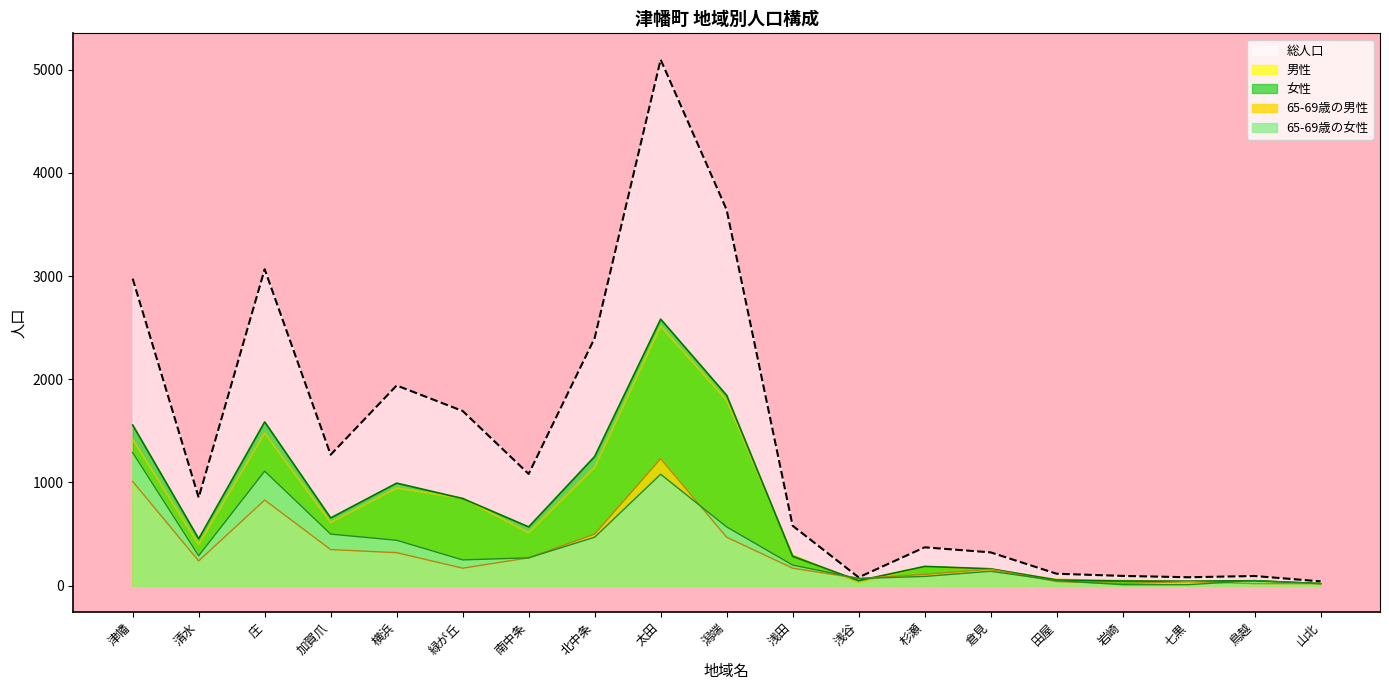

Reading left to right, transcribe all the data shown in this chart.

総人口: 津幡=2975	清水=854	庄=3066	加賀爪=1269	横浜=1940	緑が丘=1693	南中条=1083	北中条=2399	太田=5097	潟端=3642	浅田=581	浅谷=81	杉瀬=372	倉見=323	田屋=116	岩崎=95	七黒=82	鳥越=94	山北=42
男性: 津幡=1418	清水=399	庄=1479	加賀爪=612	横浜=946	緑が丘=848	南中条=513	北中条=1147	太田=2514	潟端=1797	浅田=296	浅谷=32	杉瀬=185	倉見=159	田屋=61	岩崎=50	七黒=38	鳥越=46	山北=21
女性: 津幡=1557	清水=455	庄=1587	加賀爪=657	横浜=994	緑が丘=845	南中条=570	北中条=1252	太田=2583	潟端=1845	浅田=285	浅谷=49	杉瀬=187	倉見=164	田屋=55	岩崎=45	七黒=44	鳥越=48	山北=21
65-69歳の男性: 津幡=1010	清水=240	庄=830	加賀爪=350	横浜=320	緑が丘=170	南中条=270	北中条=500	太田=1230	潟端=470	浅田=170	浅谷=70	杉瀬=110	倉見=160	田屋=40	岩崎=20	七黒=40	鳥越=20	山北=20
65-69歳の女性: 津幡=1290	清水=290	庄=1110	加賀爪=500	横浜=440	緑が丘=250	南中条=270	北中条=470	太田=1080	潟端=570	浅田=200	浅谷=70	杉瀬=90	倉見=140	田屋=50	岩崎=10	七黒=10	鳥越=50	山北=20